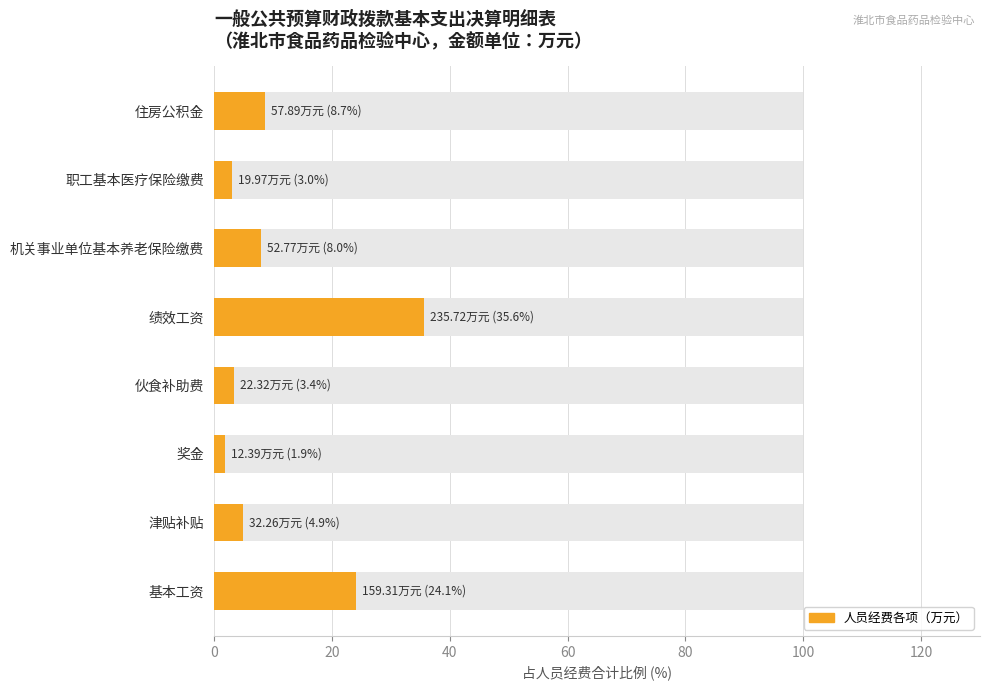

What is the maximum value shown in the chart?

35.6